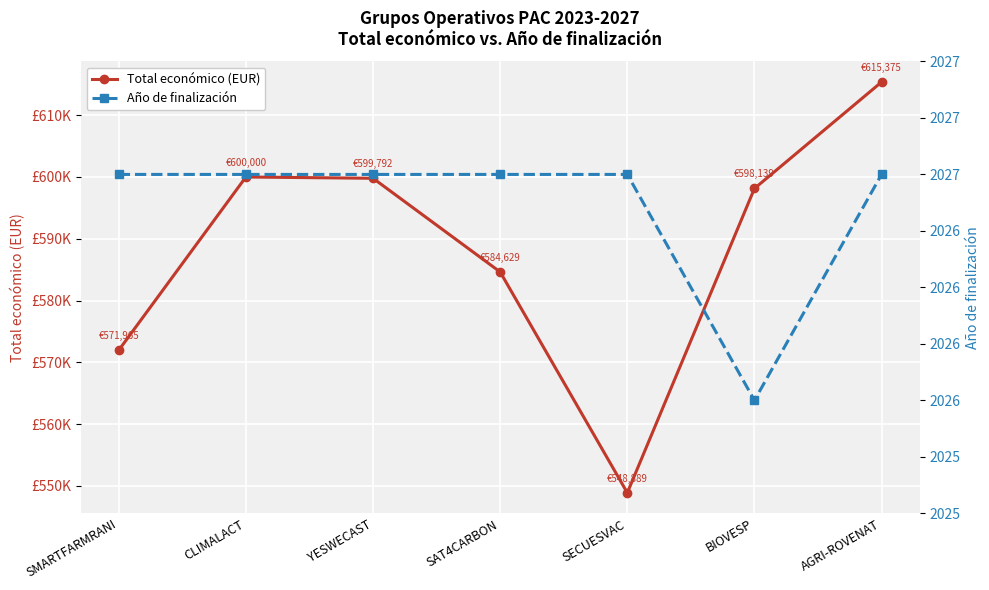

Rank the series by their average value, from highest to lowest.

Total económico (EUR), Año de finalización